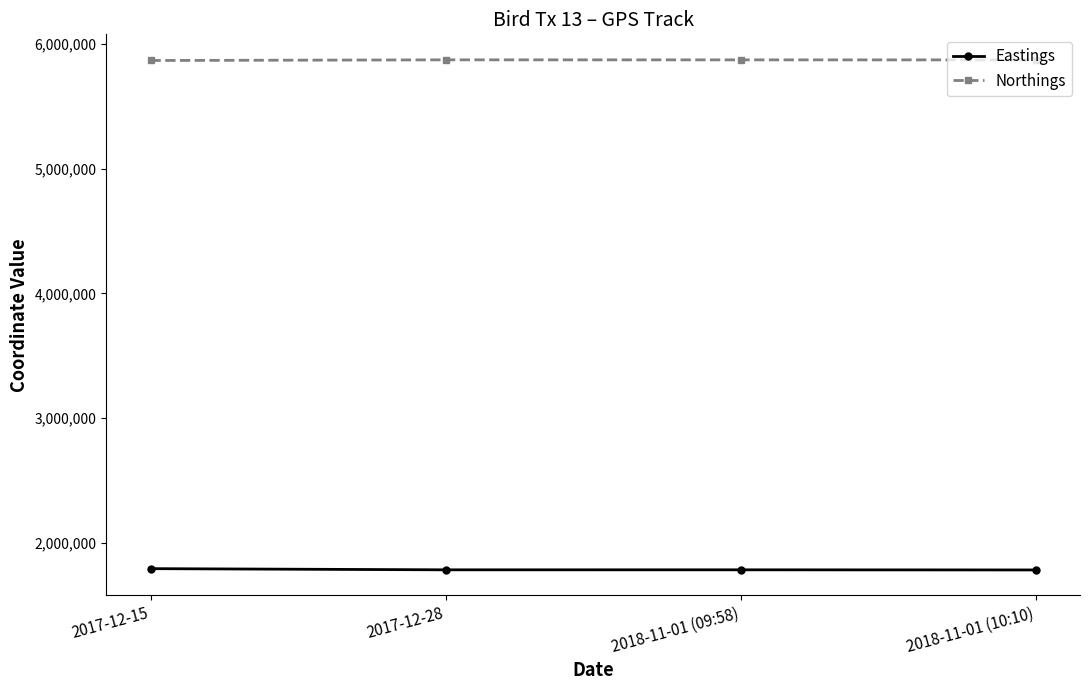

What are all the series names shown in the legend?

Eastings, Northings